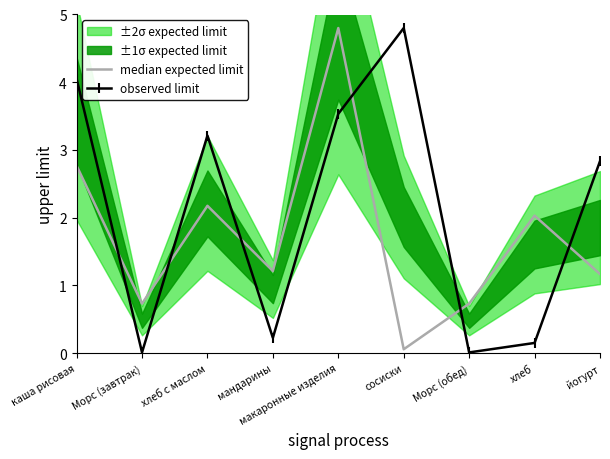

The observed limit series shows 4.8 at сосиски. True or false?

True